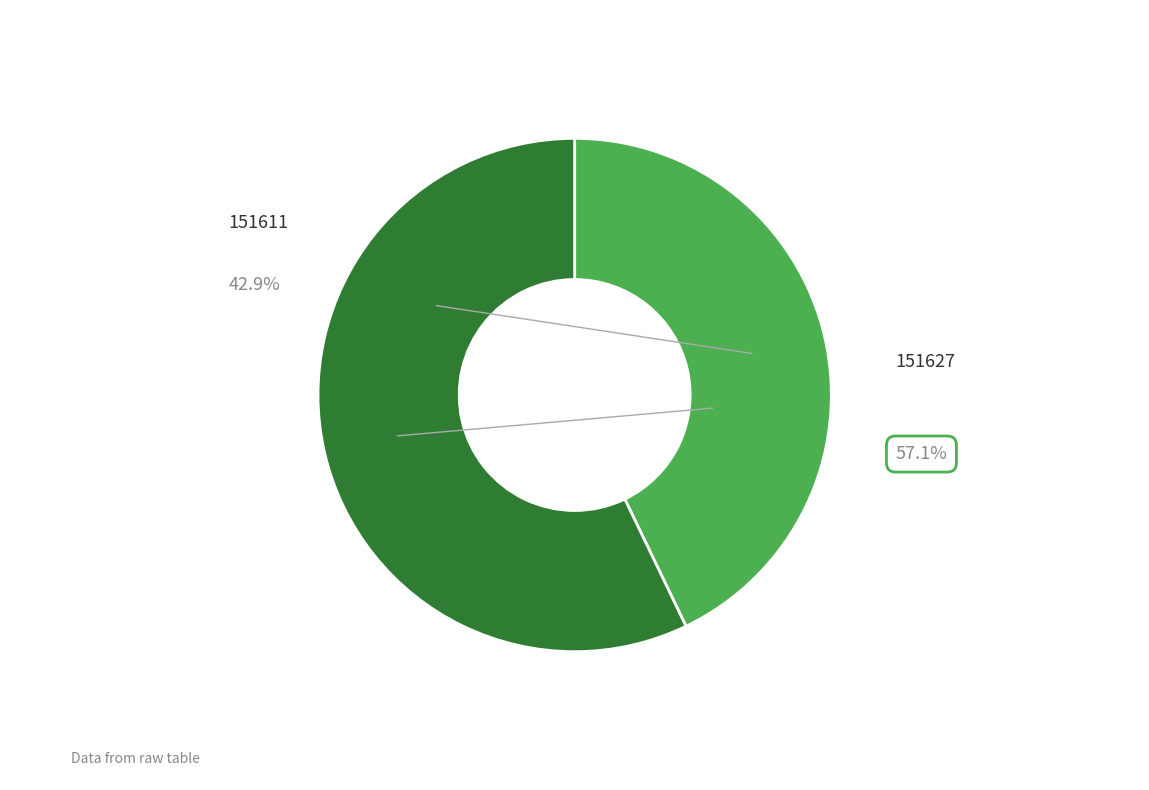

To the nearest percent, what percentage of the pie is 151627?

57%